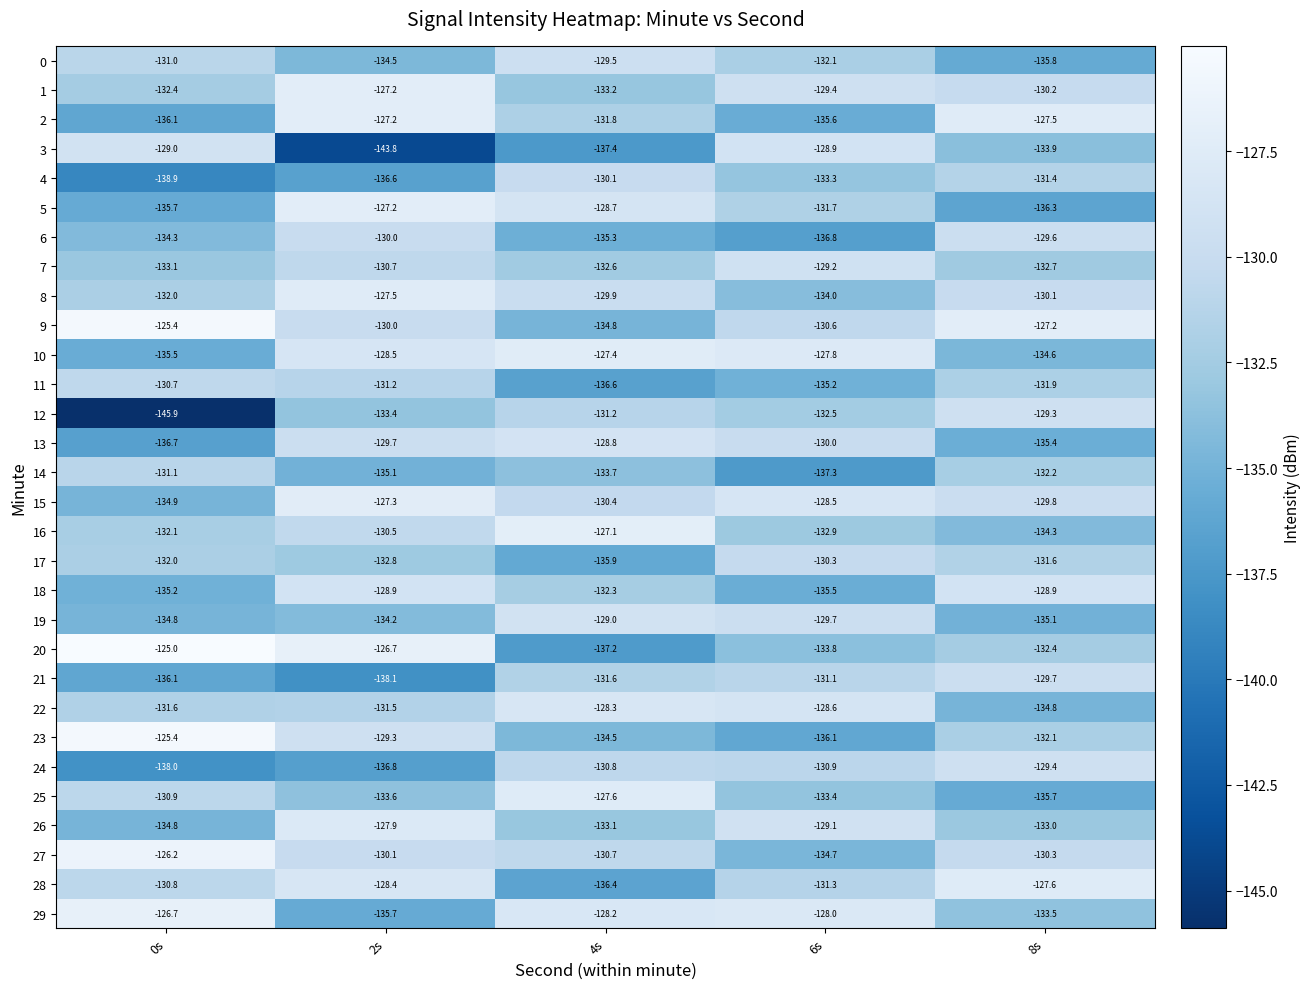

Count the number of data series in this chart.

30